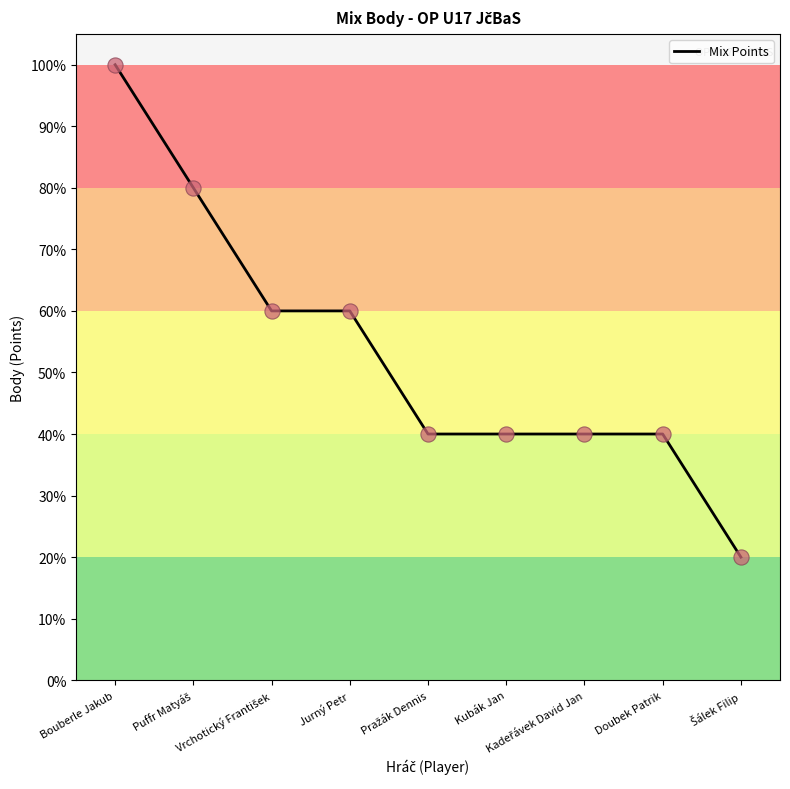

Approximately how many times larger is the value at Jurný Petr compared to Kubák Jan?

1.5